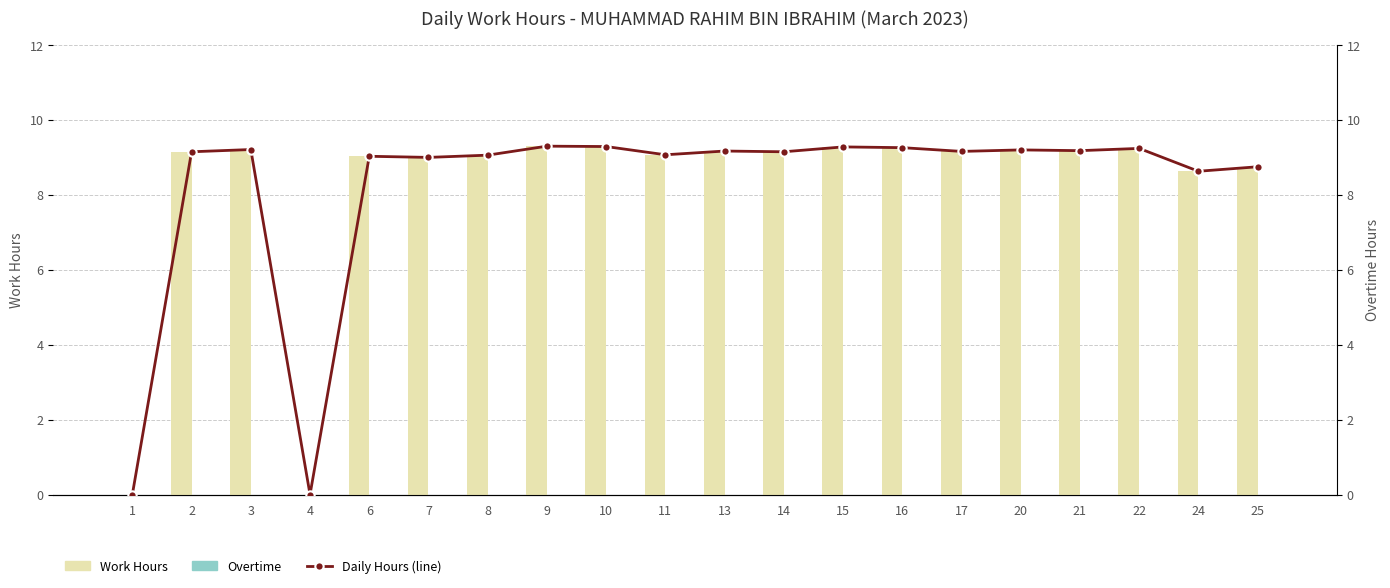

Reading left to right, what are all the values shown in this chart?

Work Hours: 0.0	9.2	9.2	0.0	9.0	9.0	9.1	9.3	9.3	9.1	9.2	9.2	9.3	9.3	9.2	9.2	9.2	9.2	8.6	8.8
Overtime: 0.0	0.0	0.0	0.0	0.0	0.0	0.0	0.0	0.0	0.0	0.0	0.0	0.0	0.0	0.0	0.0	0.0	0.0	0.0	0.0
Daily Hours (line): 0.0	9.2	9.2	0.0	9.0	9.0	9.1	9.3	9.3	9.1	9.2	9.2	9.3	9.3	9.2	9.2	9.2	9.2	8.6	8.8